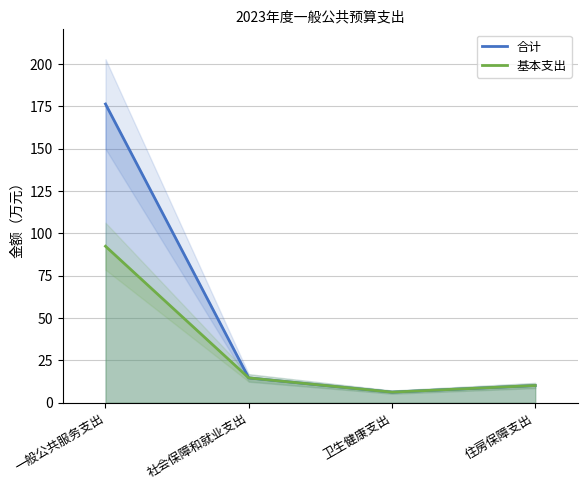

Where is 基本支出 nearest to the value 49?

社会保障和就业支出